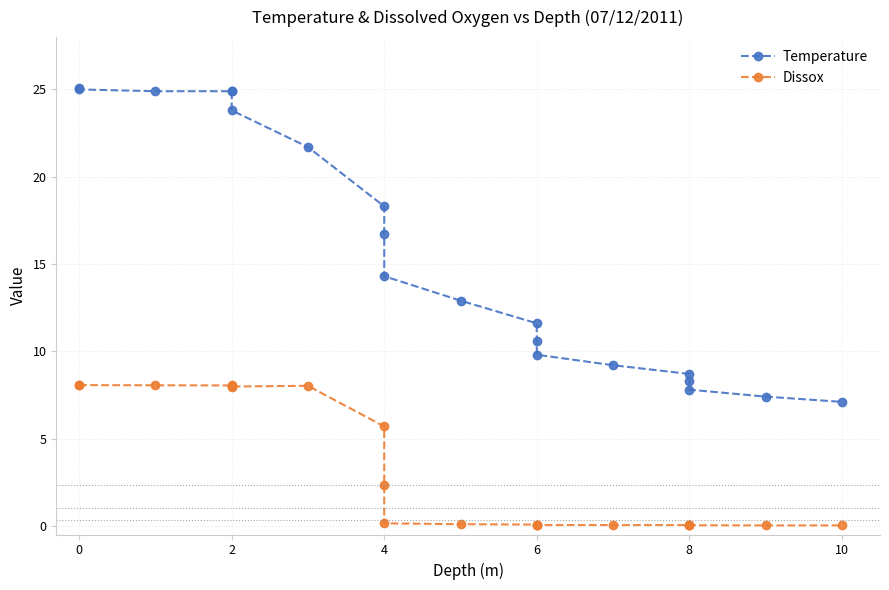

Reading left to right, transcribe all the data shown in this chart.

Temperature: 25.1	25.0	24.9	24.9	24.9	23.8	21.7	18.3	16.7	14.3	12.9	11.6	10.6	9.8	9.2	8.7	8.3	7.8	7.4	7.1
Dissox: 8.1	8.1	8.1	8.0	8.0	8.0	8.0	5.7	2.4	0.1	0.1	0.1	0.1	0.0	0.0	0.0	0.0	0.0	0.0	0.0